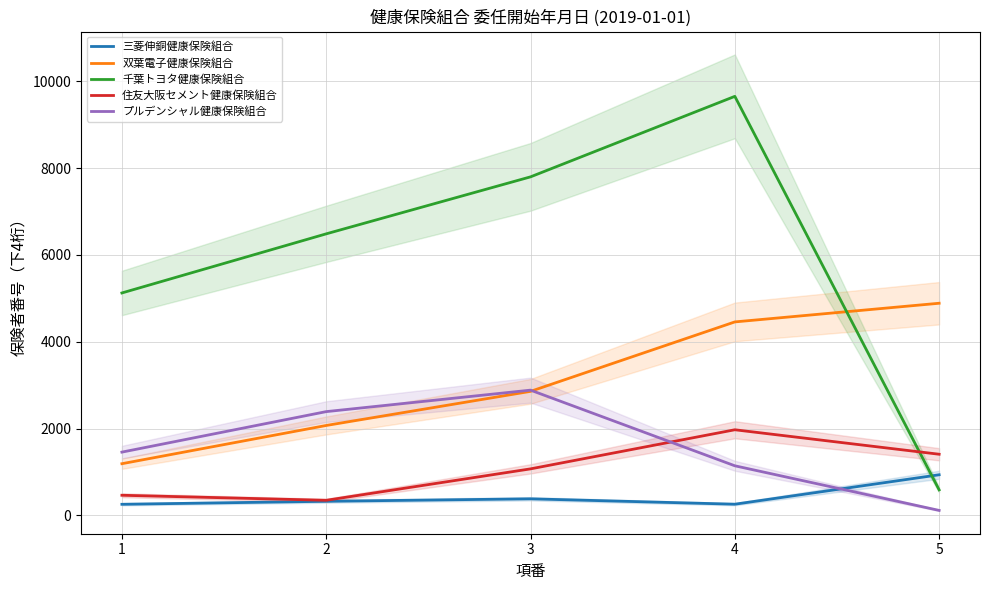

What is the average value of the 双葉電子健康保険組合 series?

3091